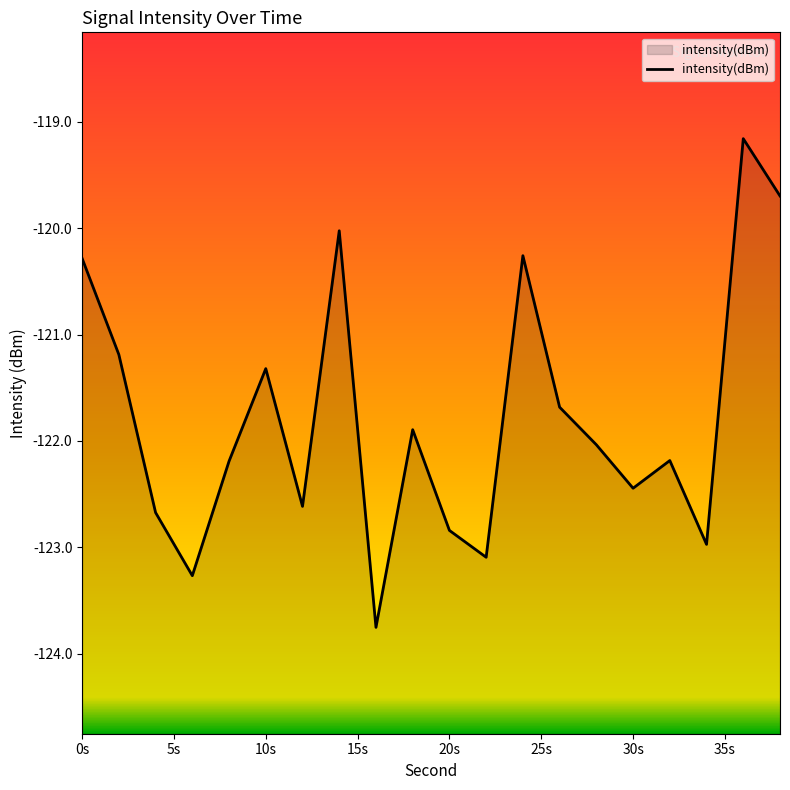

What is the greatest value displayed?

-119.2